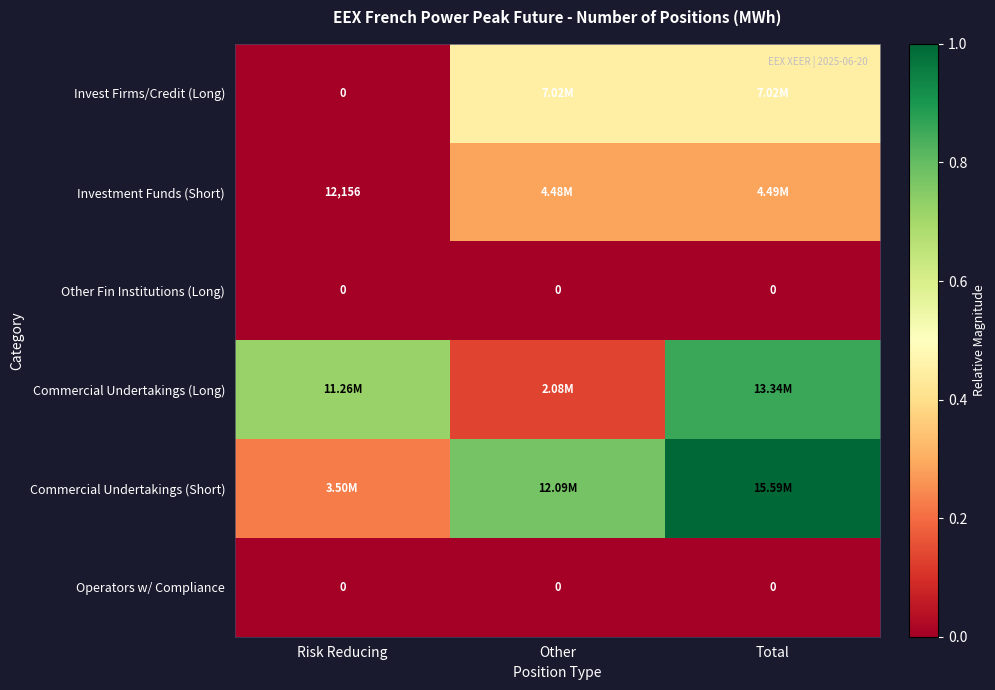

At which label is Commercial Undertakings (Short) closest to 0?

Risk Reducing